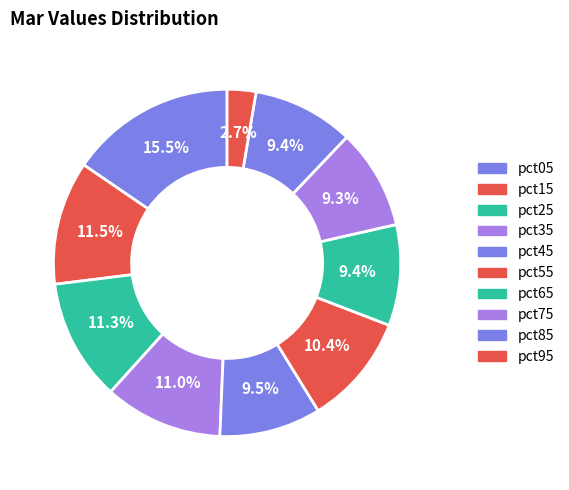

True or false: pct05 accounts for 25% of the total.

False